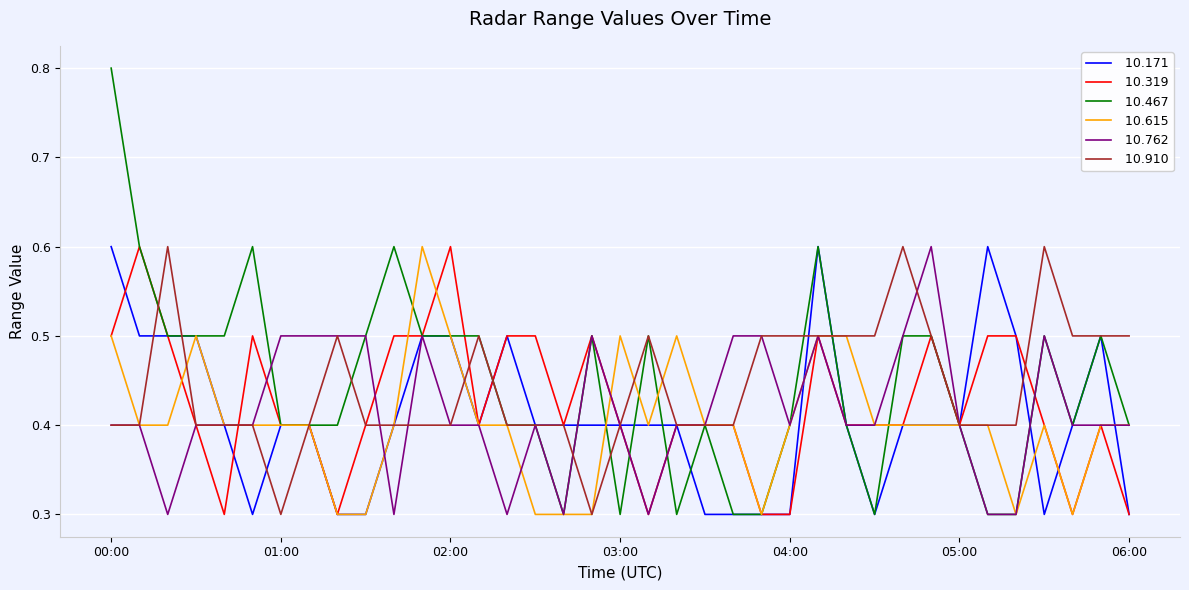

What is the greatest value displayed?

0.8